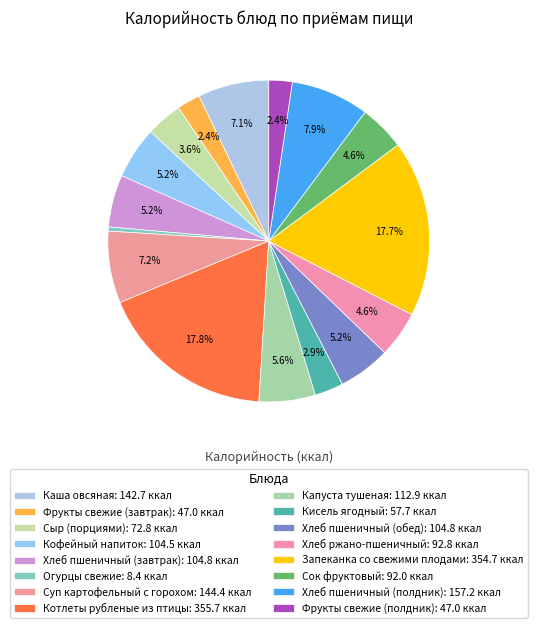

What is the ratio of the value at Кисель ягодный to the value at Суп картофельный с горохом?

0.4